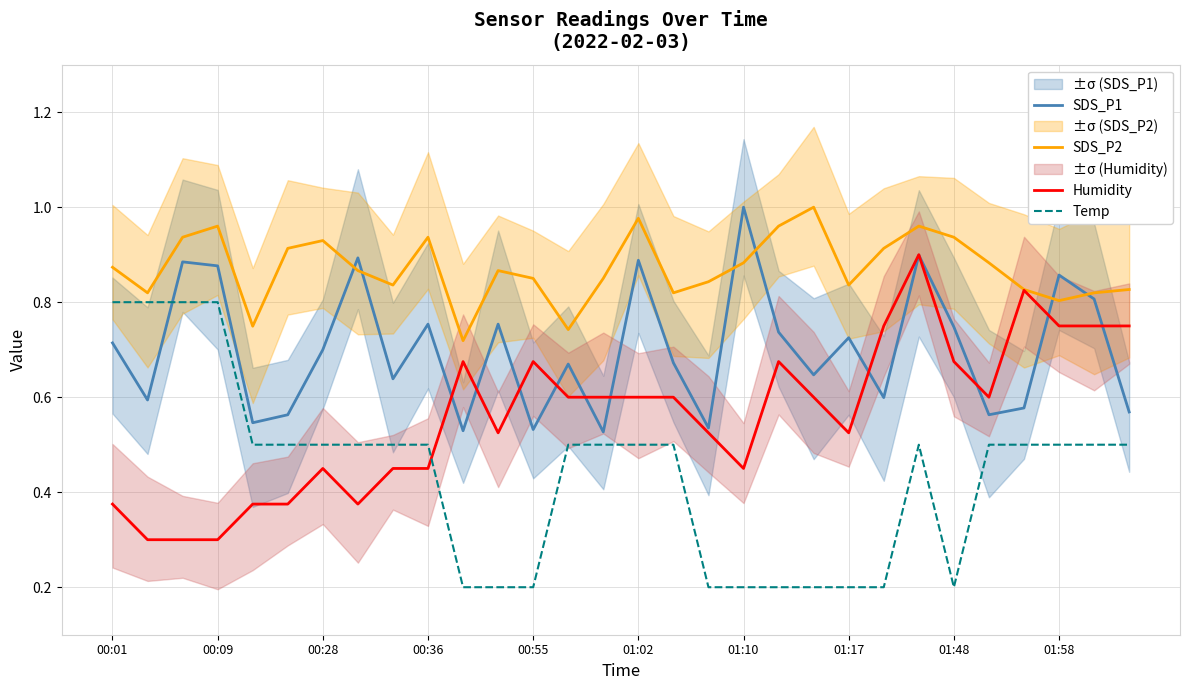

How many SDS_P1 values are between 0 and 1?

30